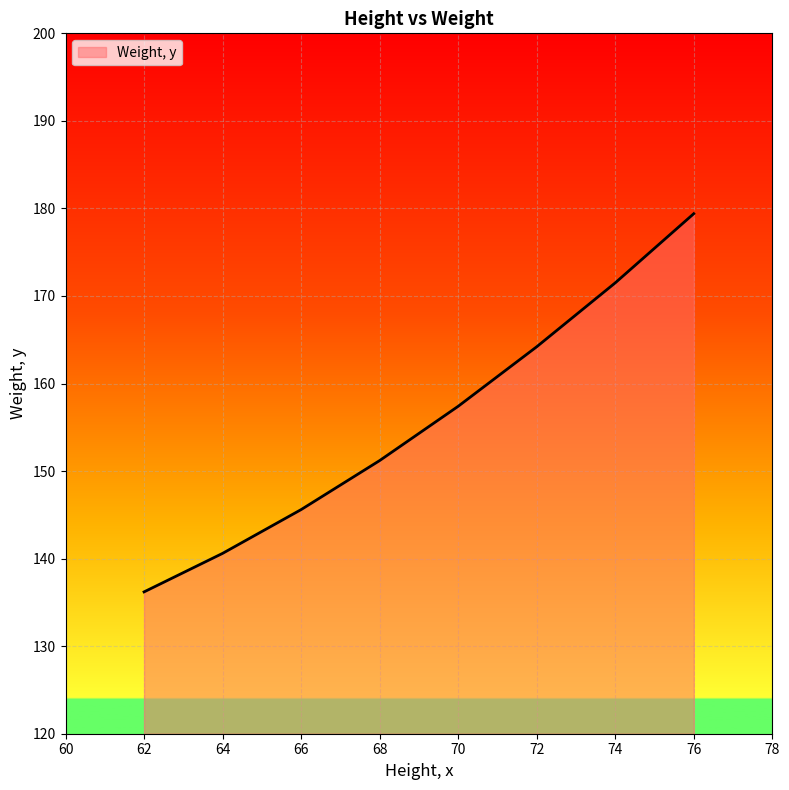

At which category does the chart reach its minimum across all series?

62